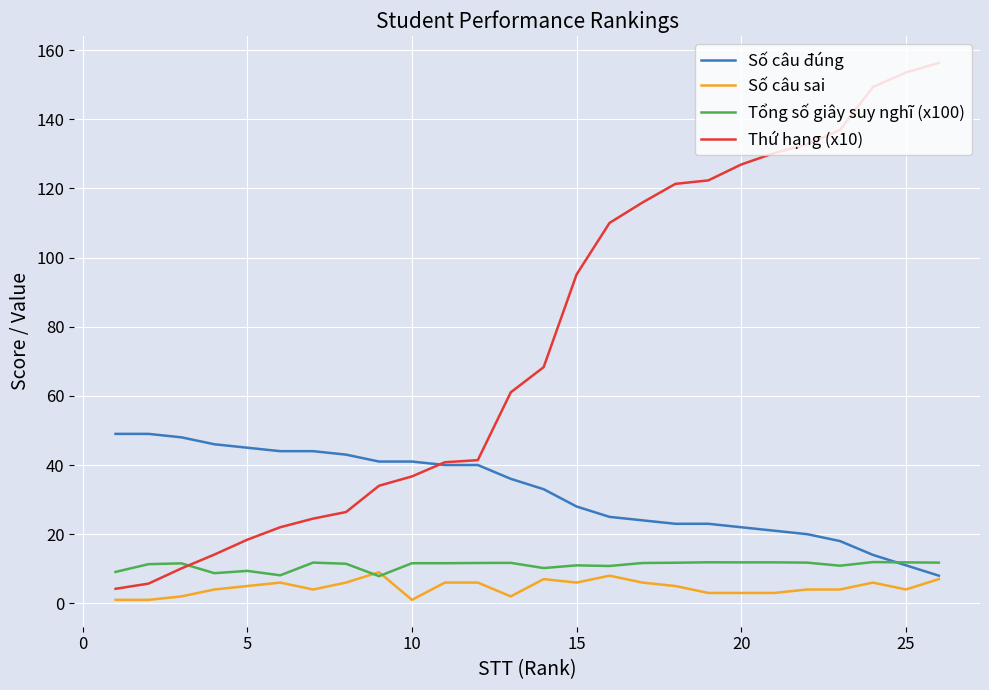

True or false: Thứ hạng (x10) and Tổng số giây suy nghĩ (x100) intersect in this chart.

True